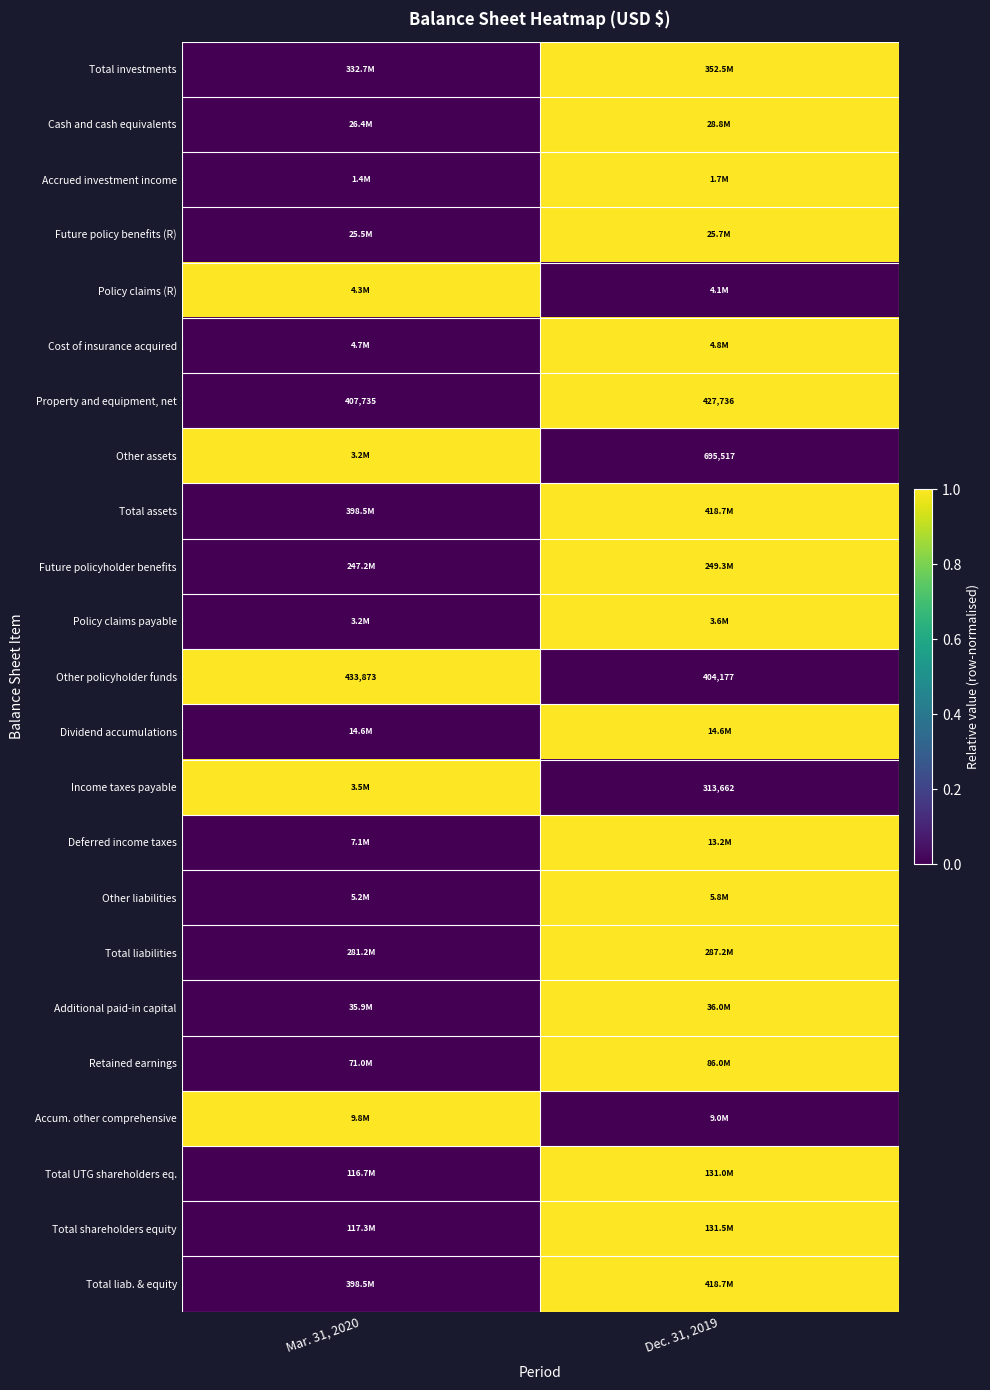

The Other policyholder funds series shows 157703 at Mar. 31, 2020. True or false?

False